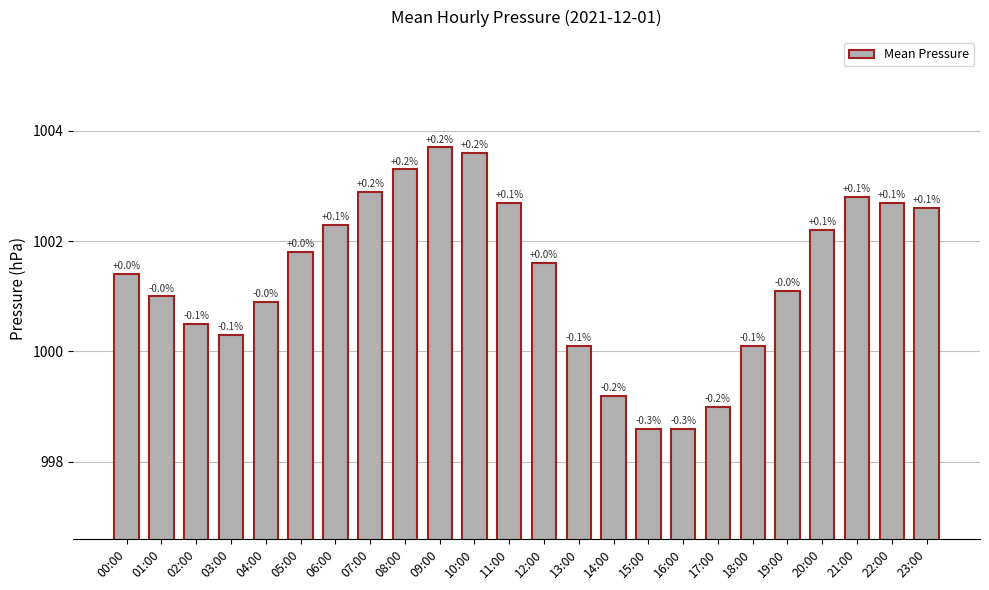

List the labels in order of value, largest first.

09:00, 10:00, 08:00, 07:00, 21:00, 11:00, 22:00, 23:00, 06:00, 20:00, 05:00, 12:00, 00:00, 19:00, 01:00, 04:00, 02:00, 03:00, 13:00, 18:00, 14:00, 17:00, 15:00, 16:00